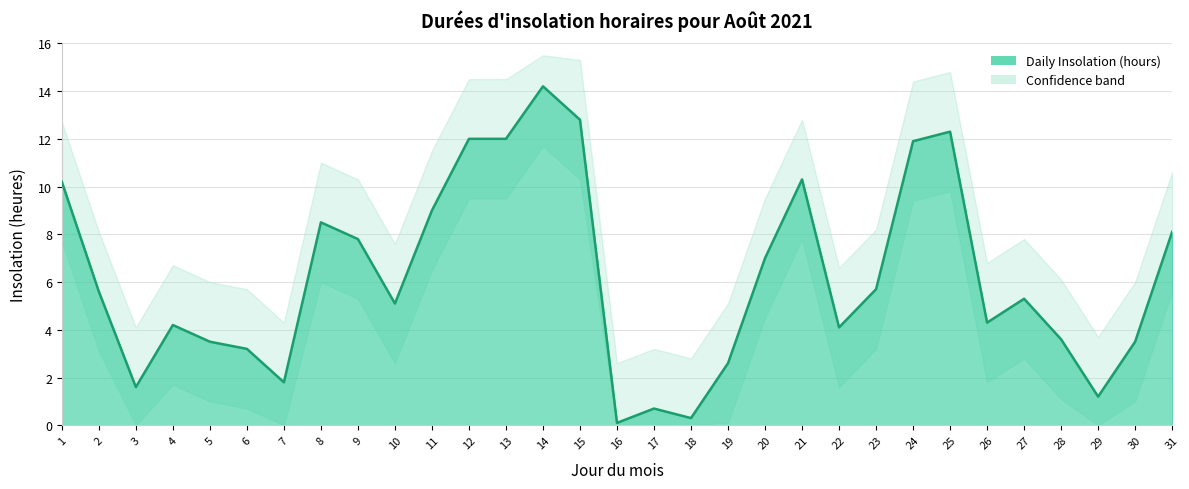

How many categories are shown in the chart?

31